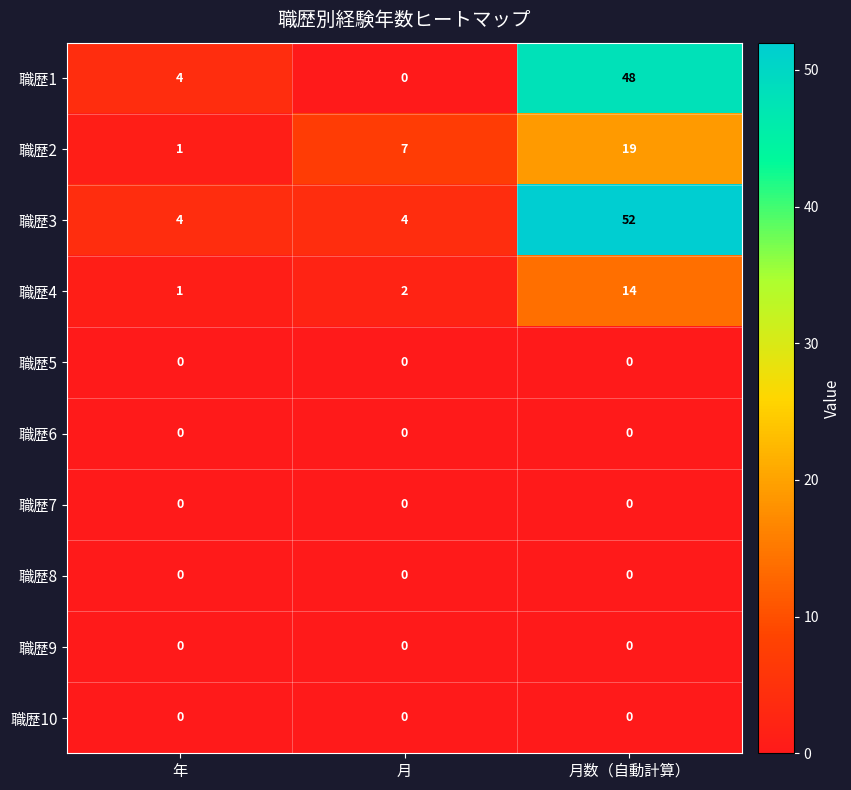

Is it true that 職歴9 equals 0 at 月?

True